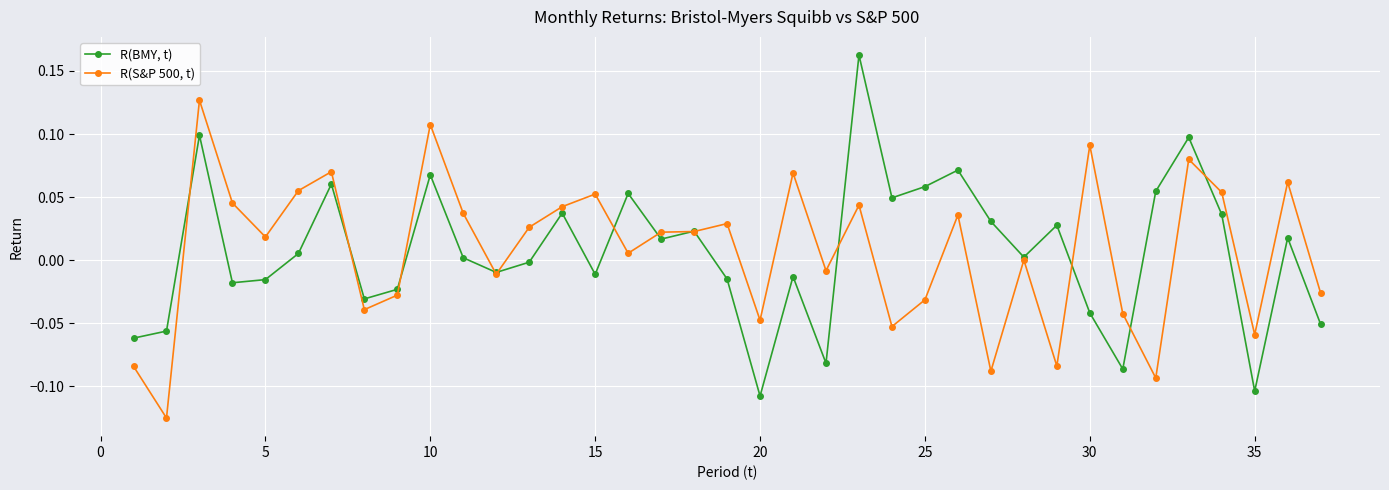

Rank the series by their average value, from lowest to highest.

R(BMY, t), R(S&P 500, t)